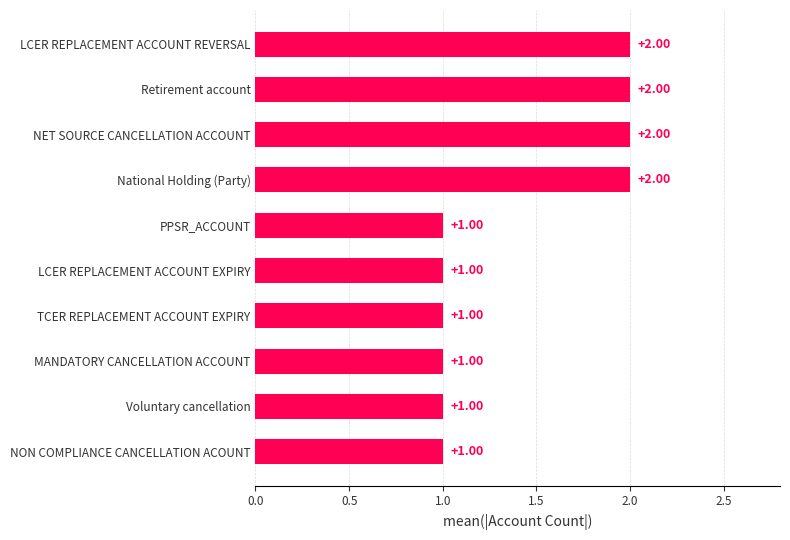

What is the change in value from TCER REPLACEMENT ACCOUNT EXPIRY to LCER REPLACEMENT ACCOUNT REVERSAL?

+1